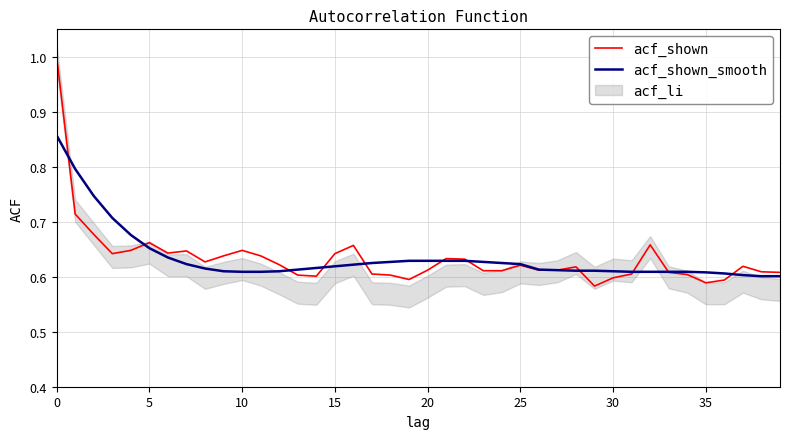

The value of acf_shown at 35 is 0.8. True or false?

False